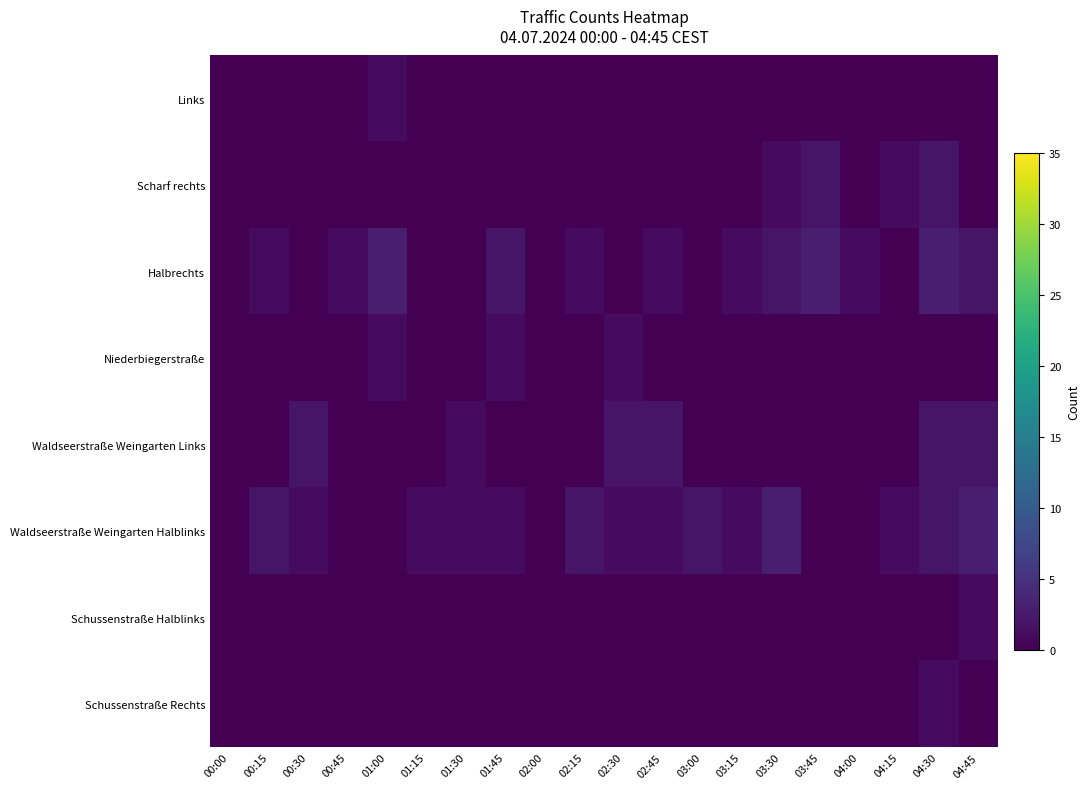

Rank the series at 01:15 from lowest to highest value.

Links, Scharf rechts, Halbrechts, Niederbiegerstraße, Waldseerstraße Weingarten Links, Schussenstraße Halblinks, Schussenstraße Rechts, Waldseerstraße Weingarten Halblinks